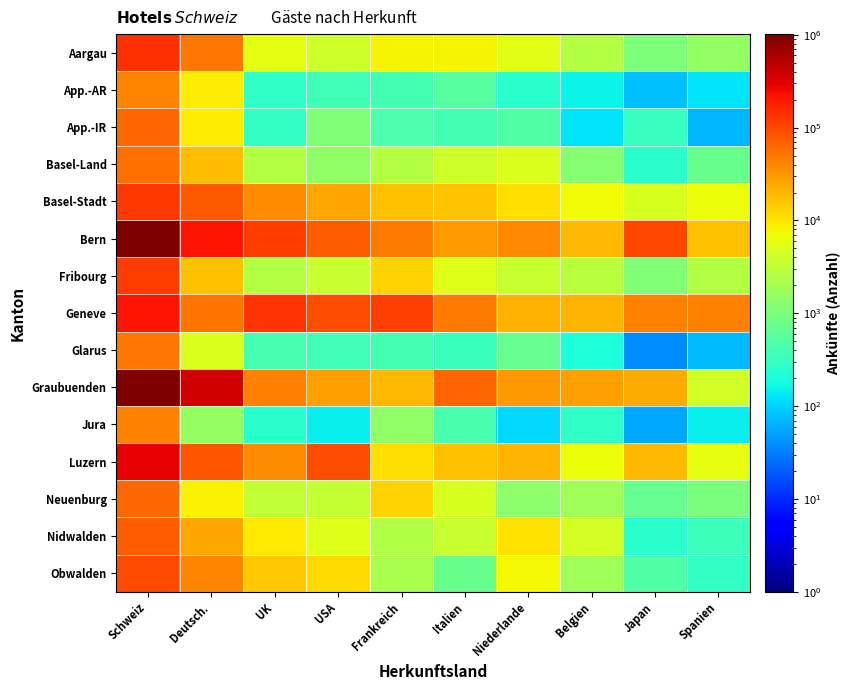

Rank the series by their maximum value, from lowest to highest.

App.-AR, Jura, Glarus, Basel-Land, Neuenburg, App.-IR, Nidwalden, Obwalden, Fribourg, Basel-Stadt, Aargau, Geneve, Luzern, Graubuenden, Bern